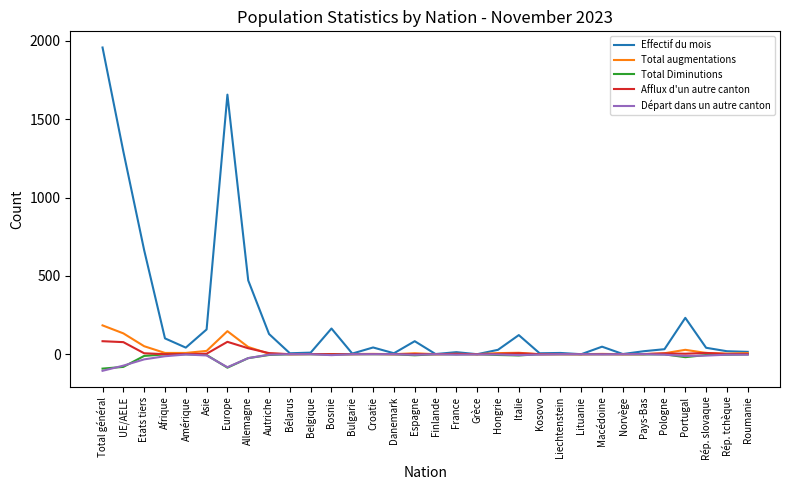

The Total augmentations series shows -71 at Grèce. True or false?

False